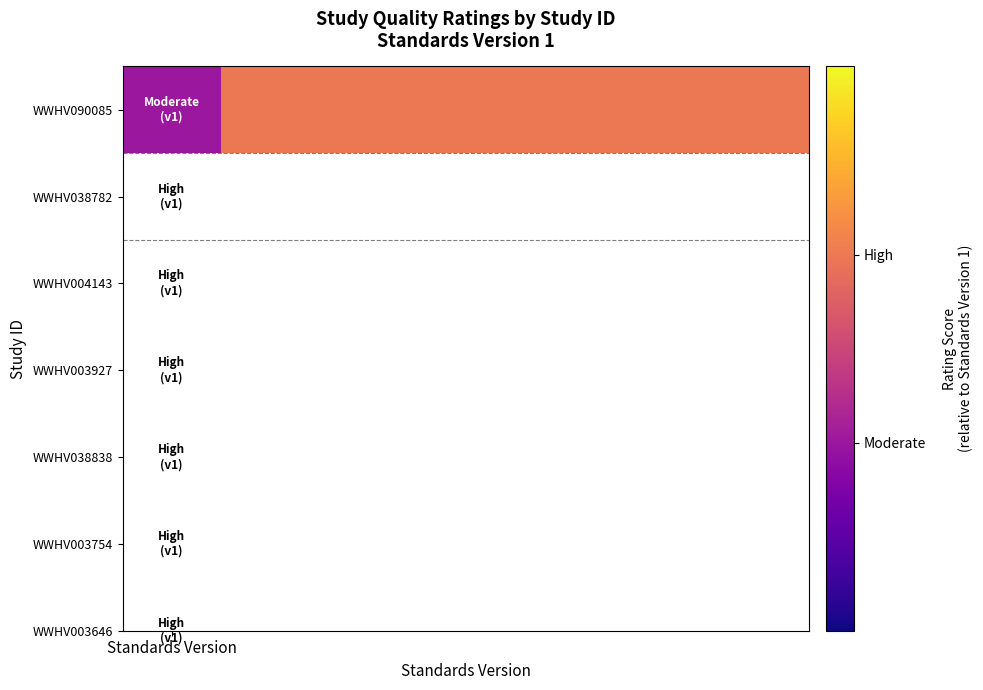

The value at 4 is 0.6. True or false?

False